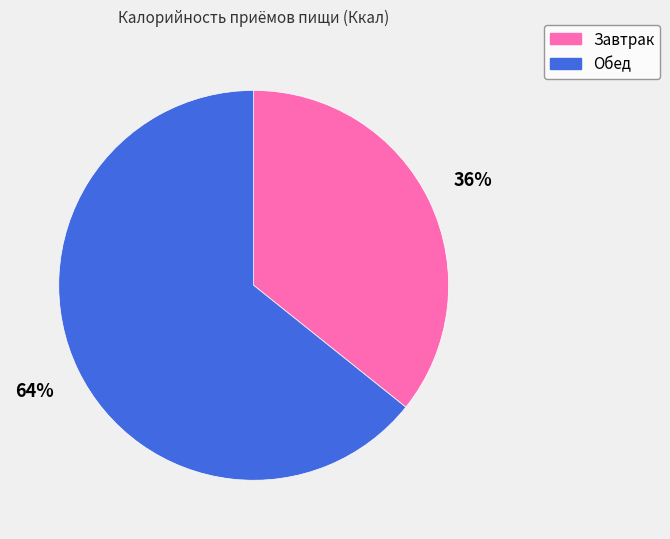

Between Обед and Завтрак, which is larger?

Обед